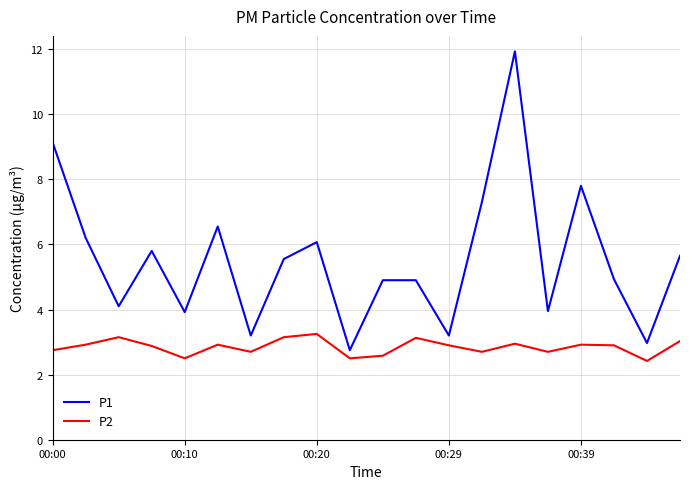

Which series has the widest spread of values?

P1